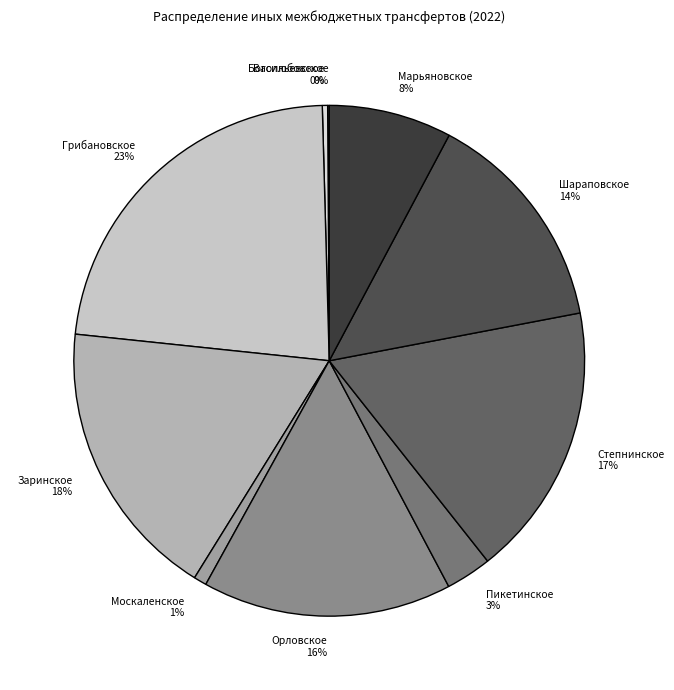

The Москаленское 1% slice represents 1% of the pie. True or false?

True